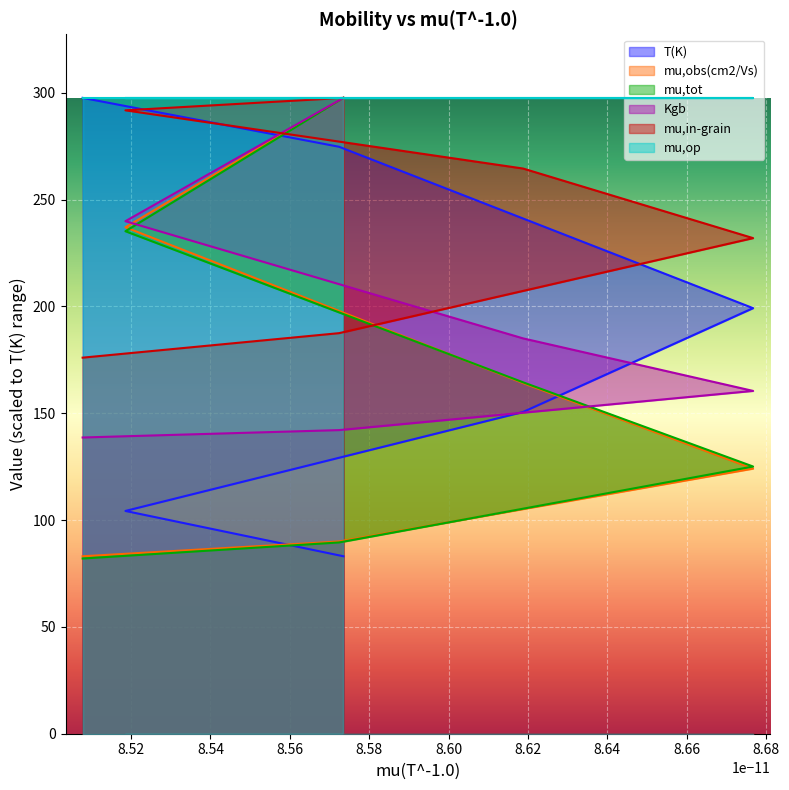

What is the average value of the Kgb series?

194.0